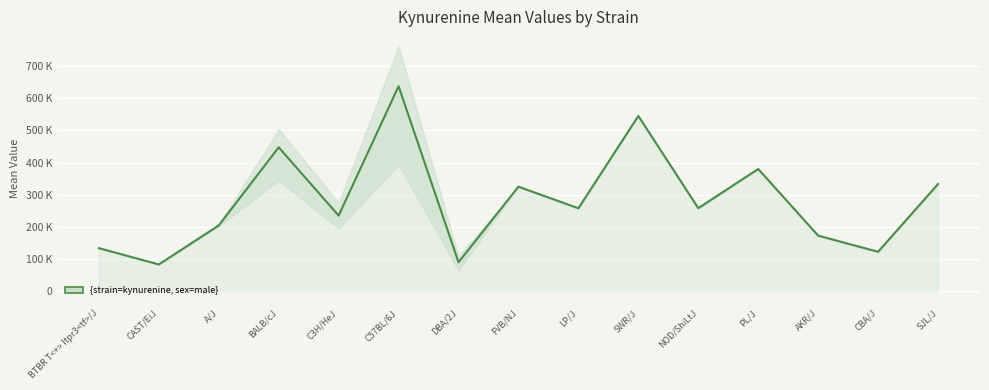

How many interior local valleys (lower than both neighbors) does the data have?

6